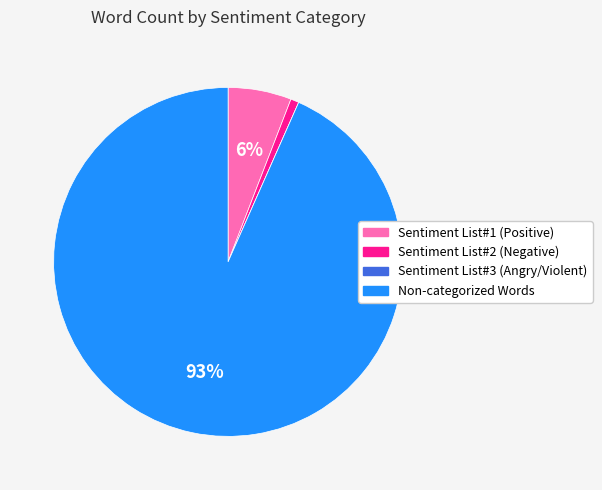

Between Sentiment List#2 (Negative) and Sentiment List#1 (Positive), which is larger?

Sentiment List#1 (Positive)